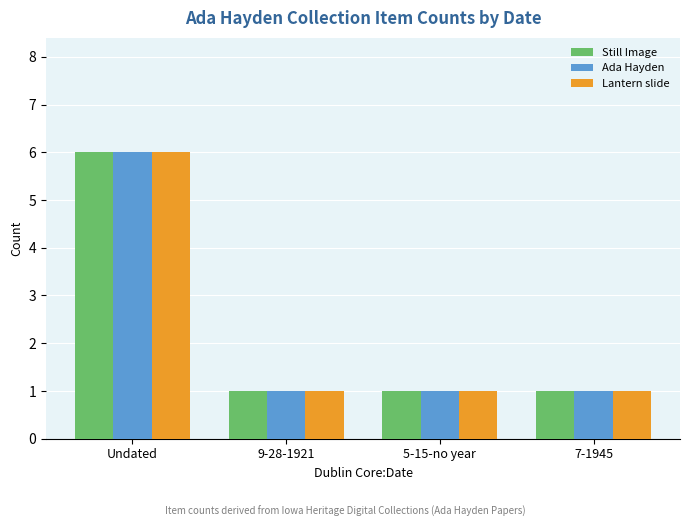

What are all the series names shown in the legend?

Still Image, Ada Hayden, Lantern slide